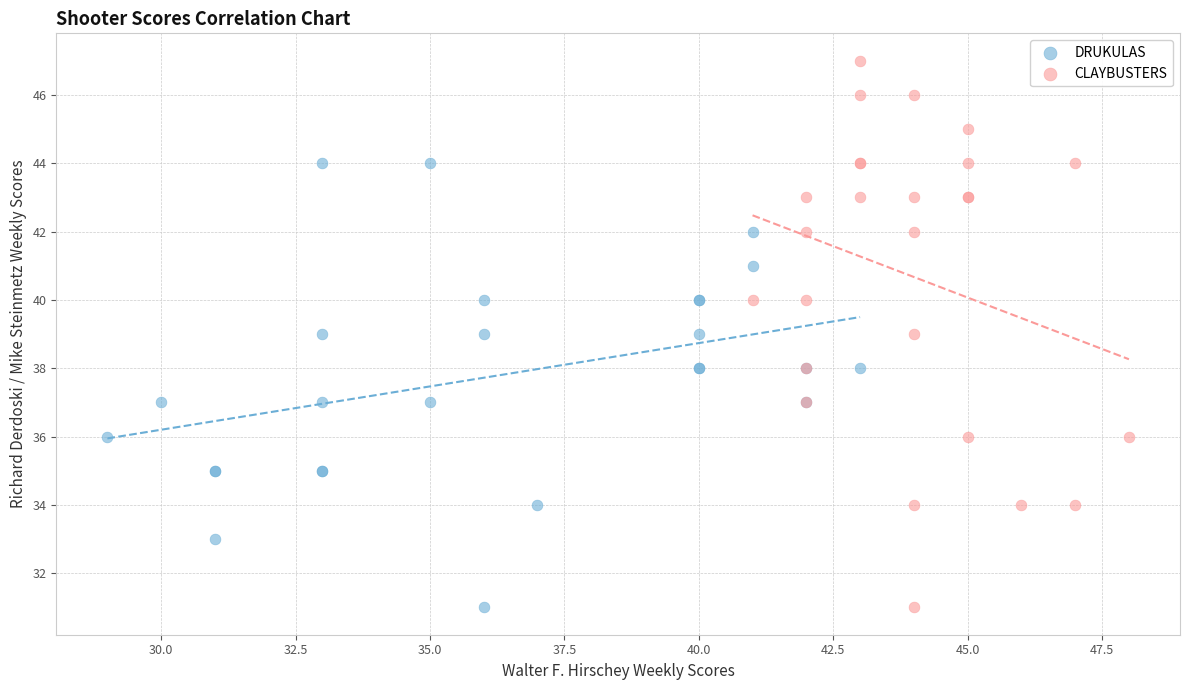

Which series has the widest spread of Y values?

CLAYBUSTERS